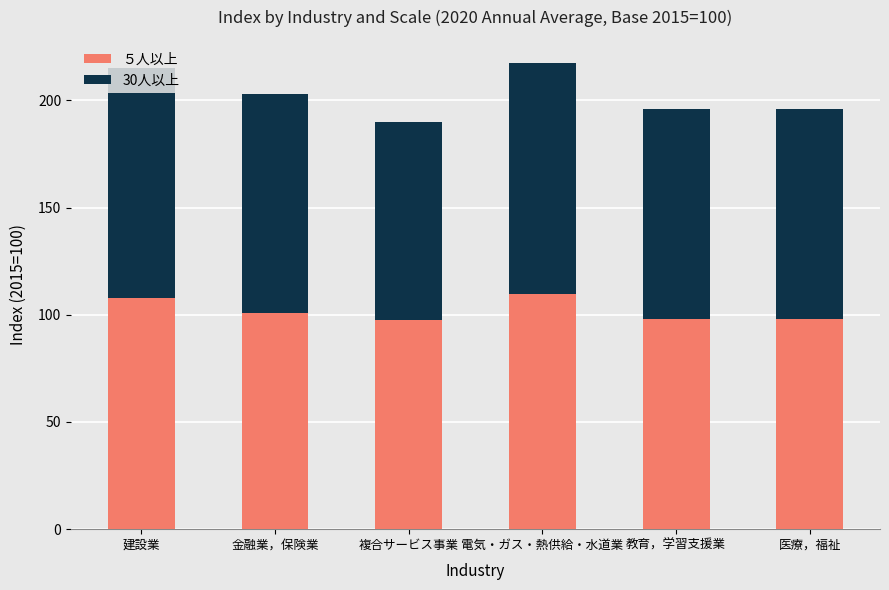

The ５人以上 series shows 47.4 at 金融業，保険業. True or false?

False